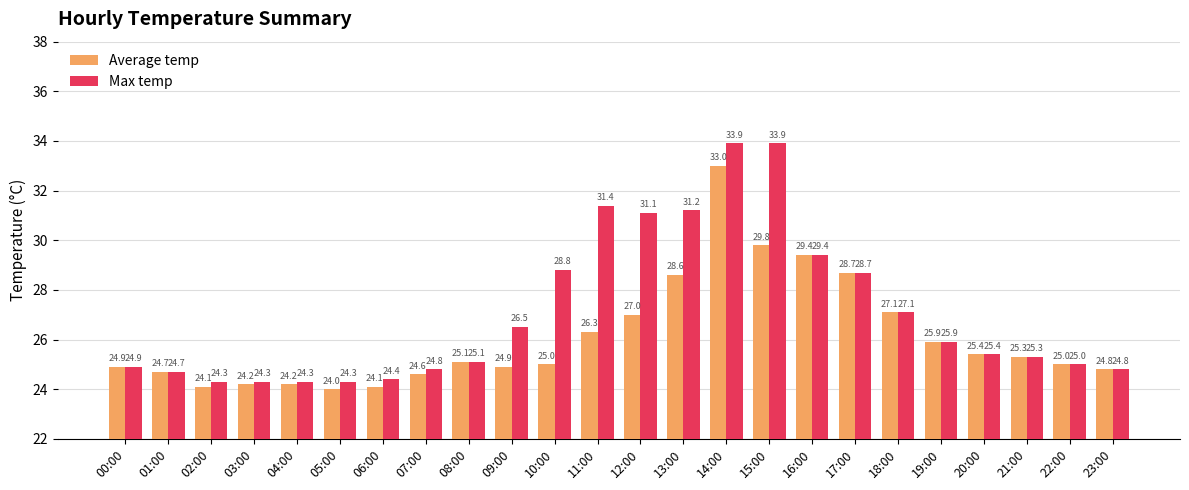

At which label is Max temp closest to 29?

10:00